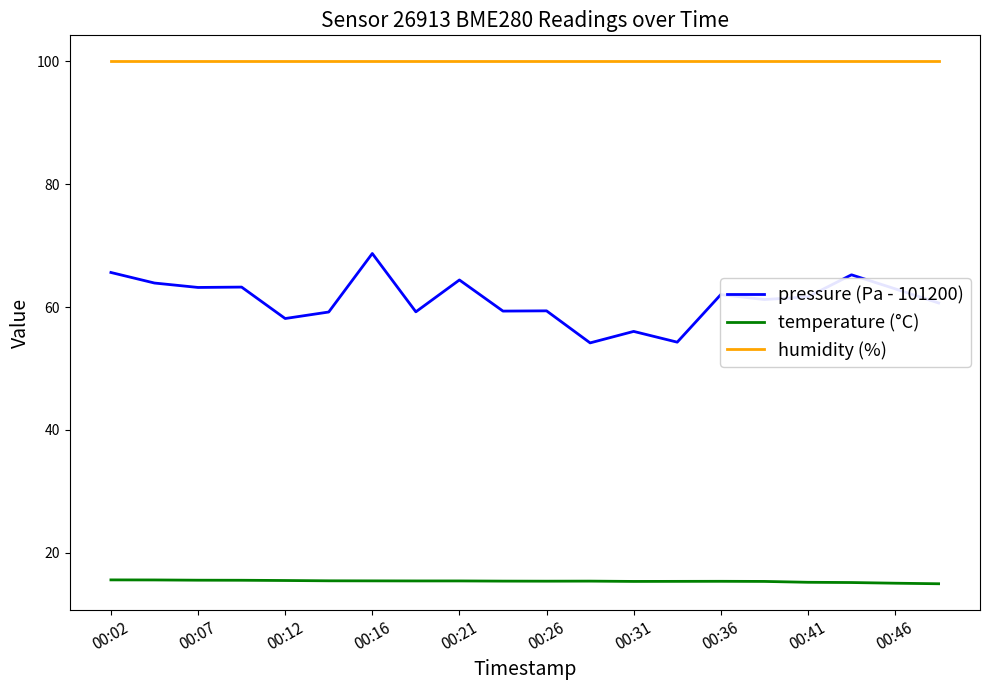

What is the maximum value shown in the chart?

100.0